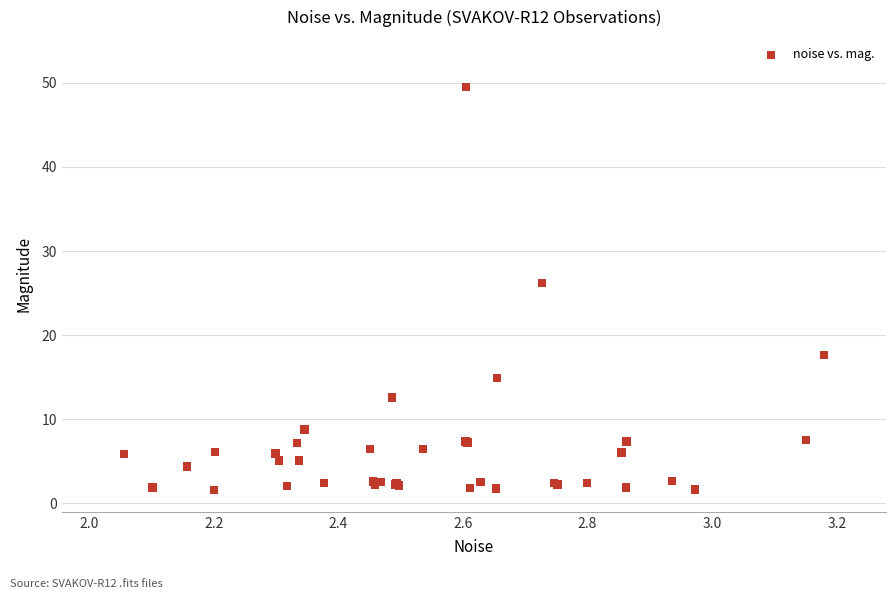

What Y value in the scatter plot is closest to 25?

26.2